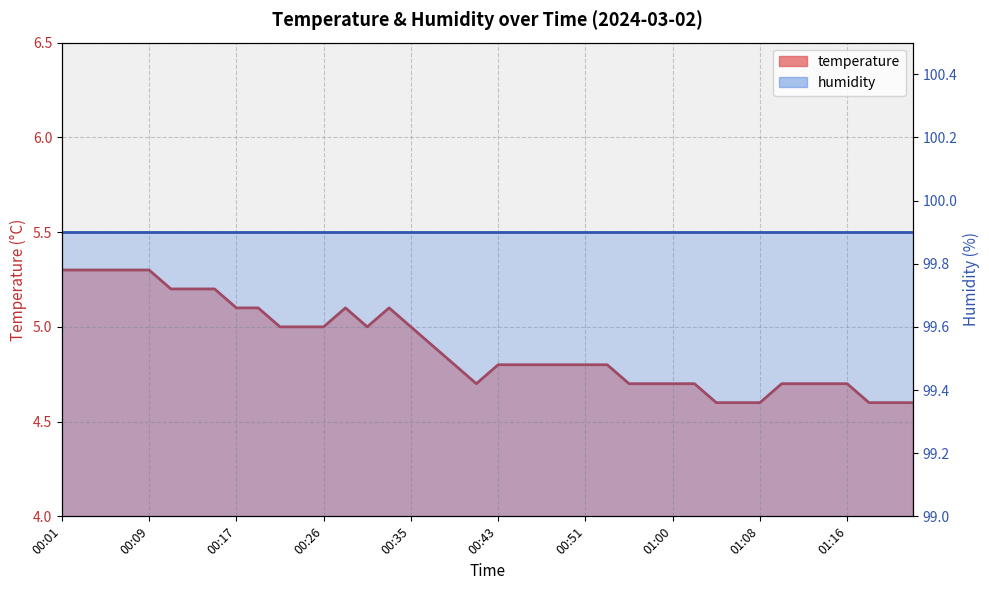

What is the value of the 35th point from the left?

4.7